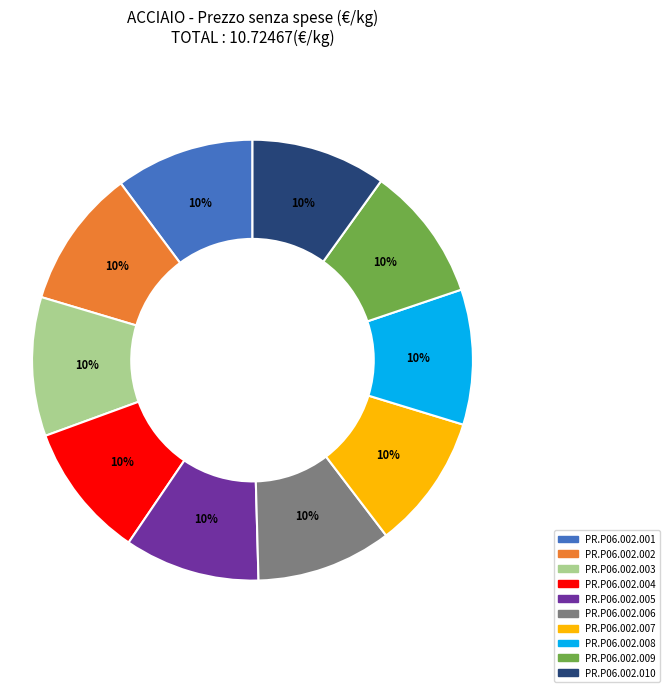

What percentage is the PR.P06.002.004 slice, to the nearest percent?

10%